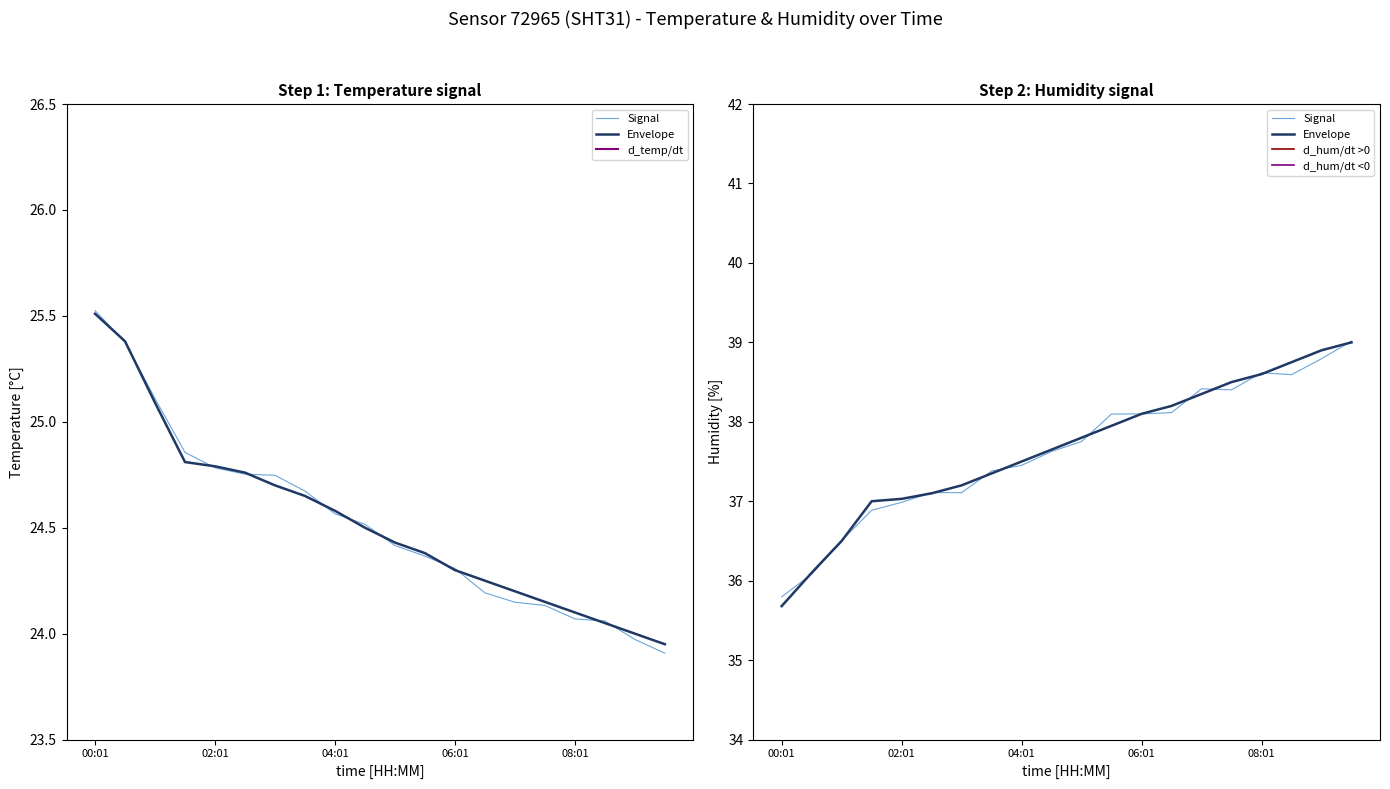

Which series has the largest total across all categories?

Envelope